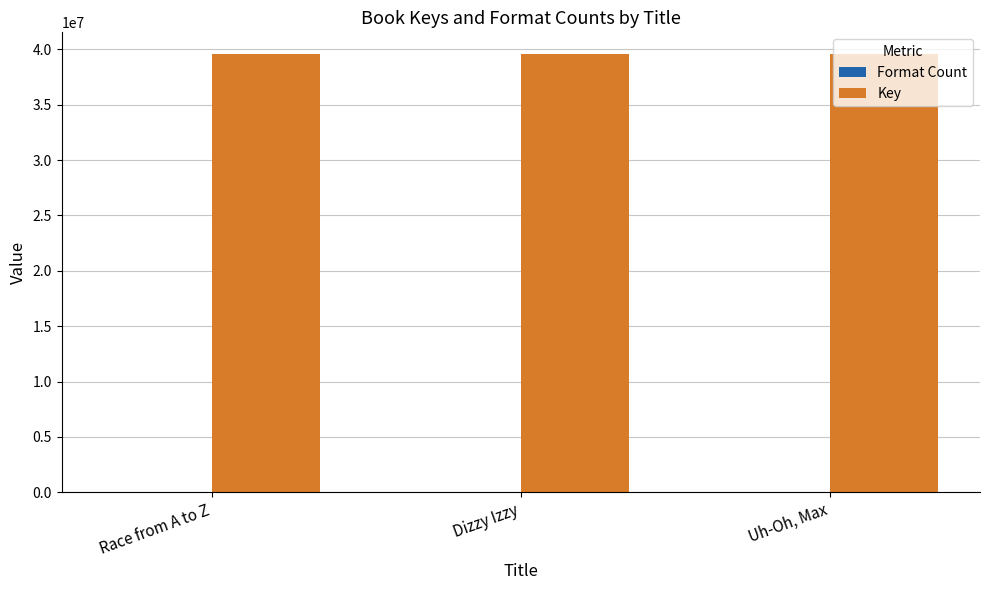

Which series has the largest total across all categories?

Key